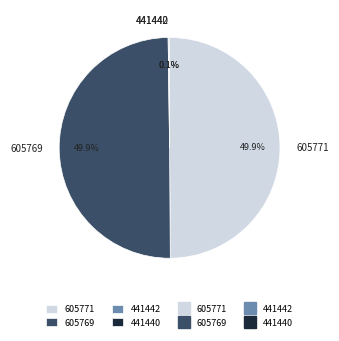

How much of the chart is everything except 605771?

50.1%